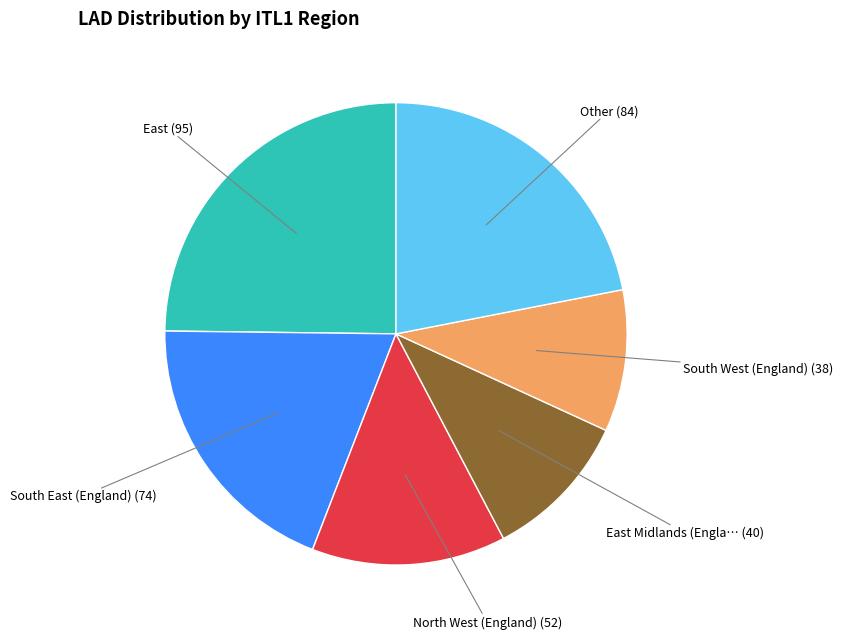

Does any single category account for the majority?

No